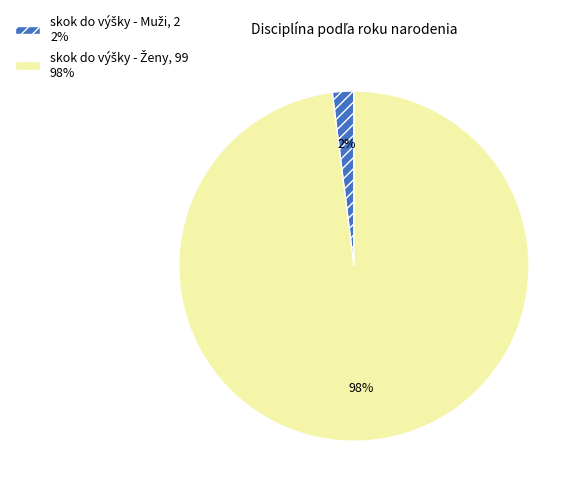

To the nearest percent, what is the difference between the largest and smallest slice percentages?

96%